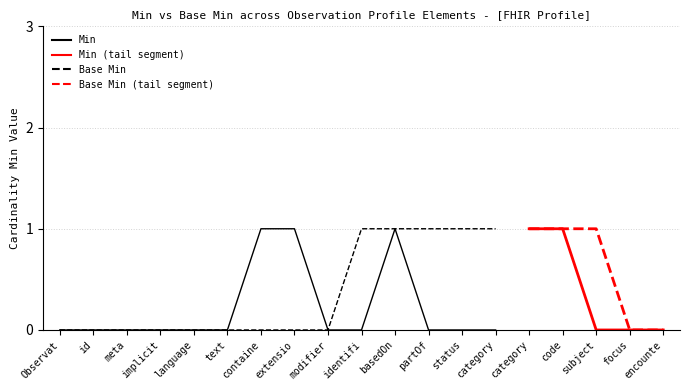

What is the sum of all Min values?

3